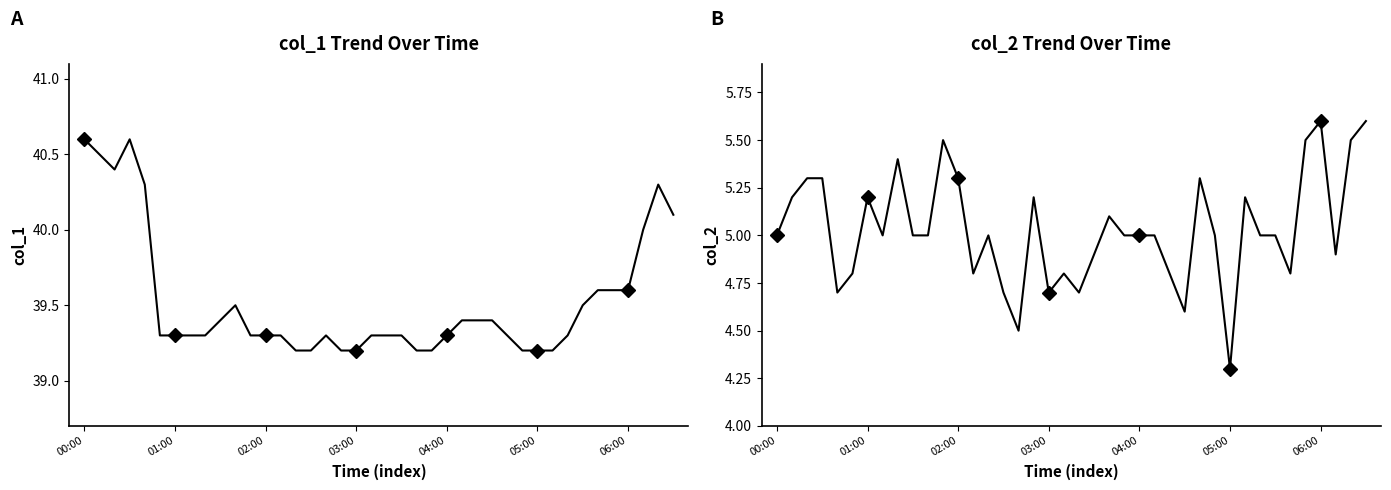

What is the sum of the col_1 values at 00:50 and 02:30?

78.5